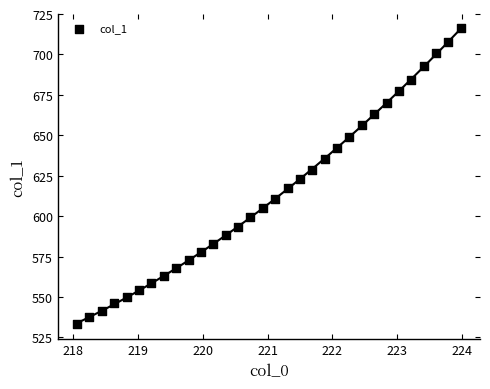

What is the range of X values (max minus min)?

5.9